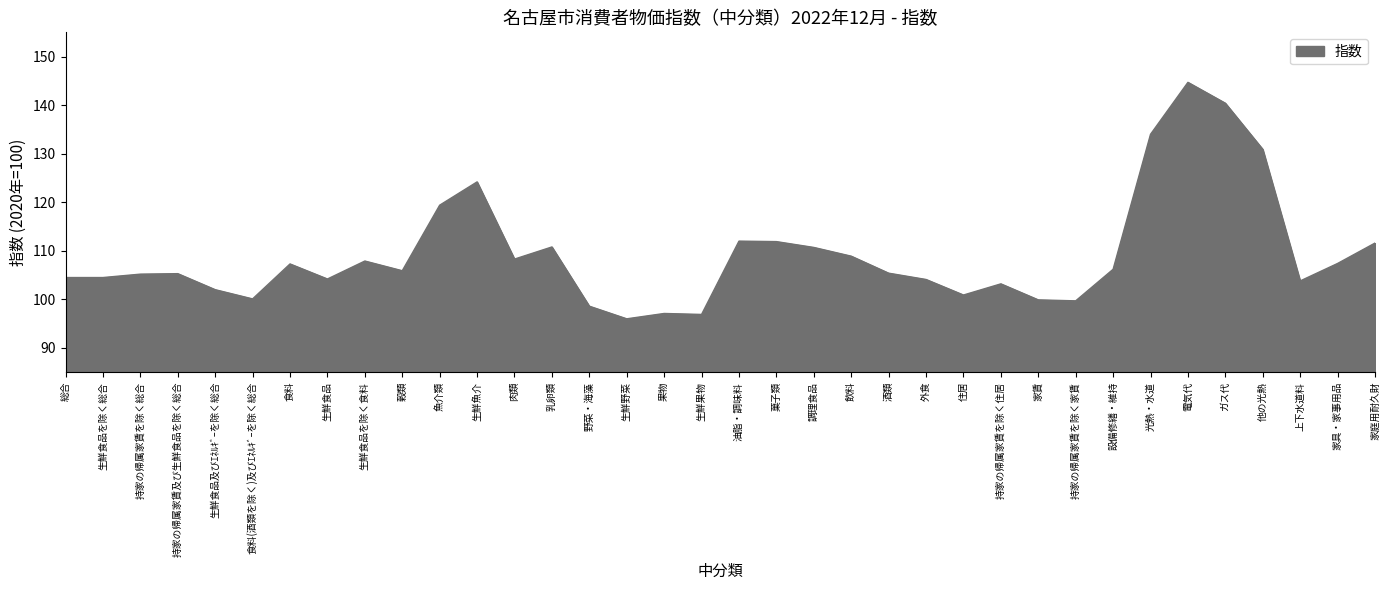

How many distinct data groups are displayed?

1